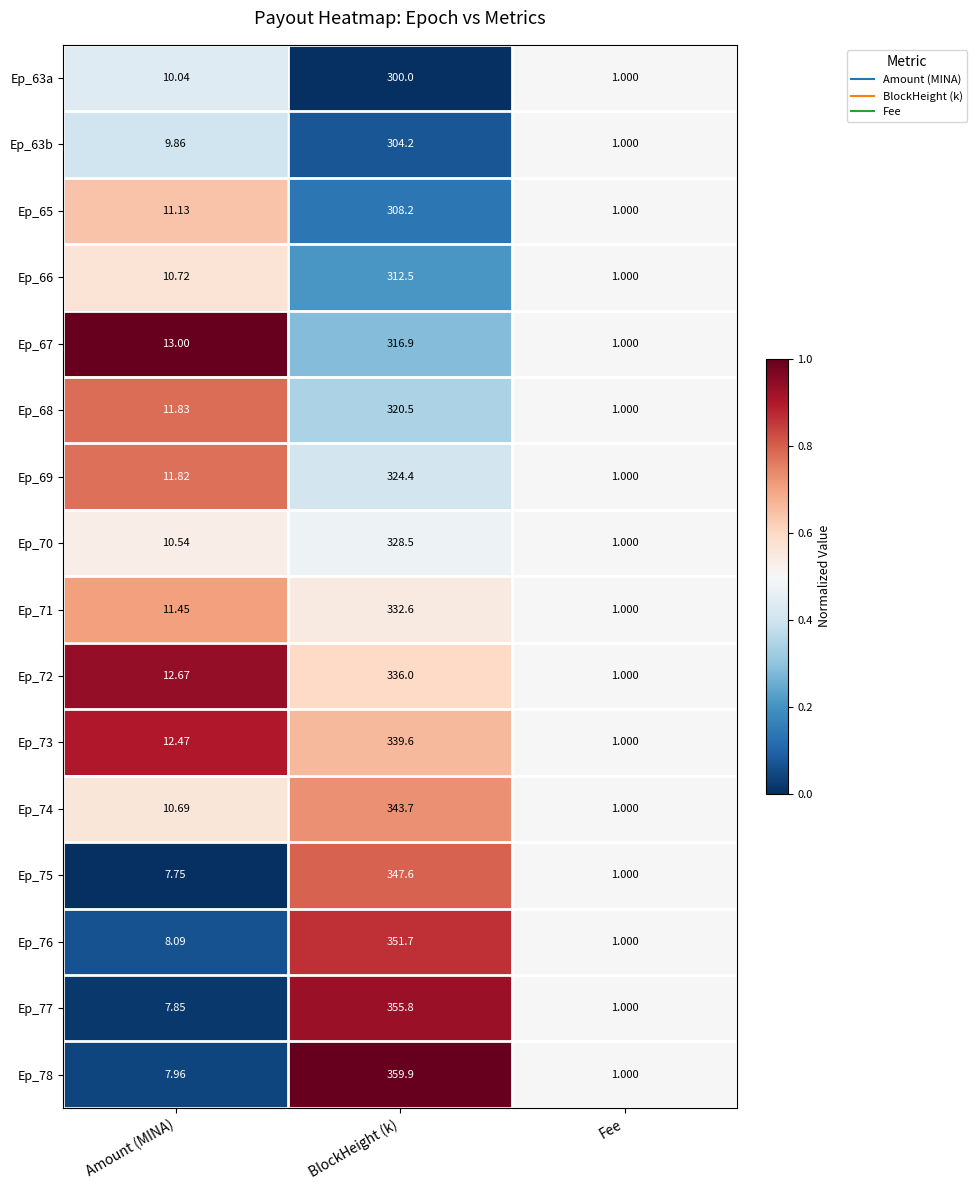

Which category has the highest value across all series?

BlockHeight (k)